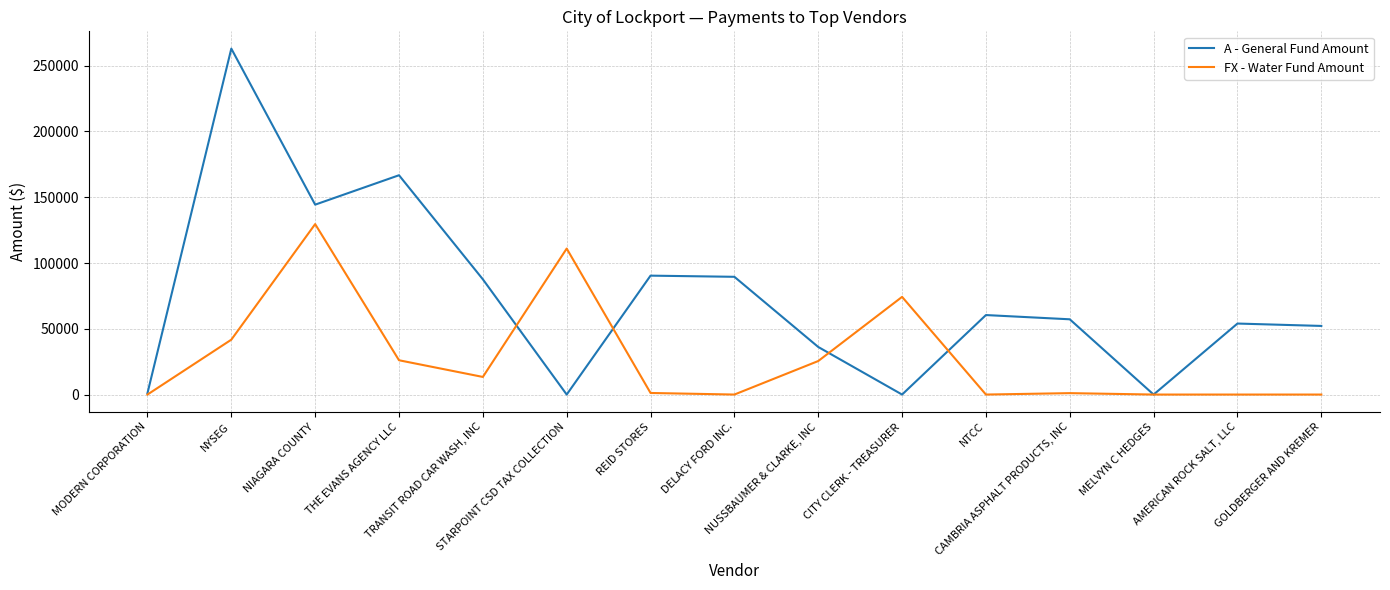

What is the spread (max minus min) of values at DELACY FORD INC.?

89509.0